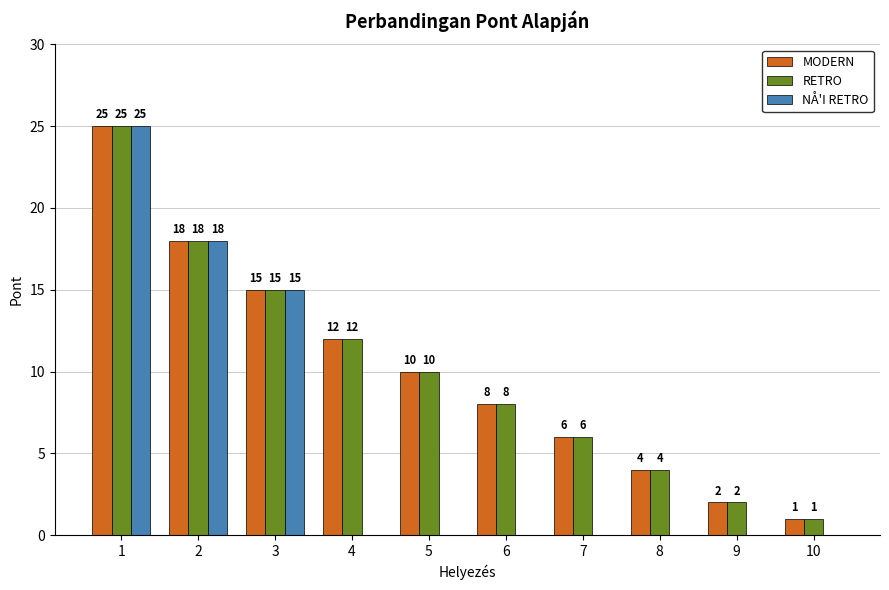

At which category is the sum across all series the highest?

1